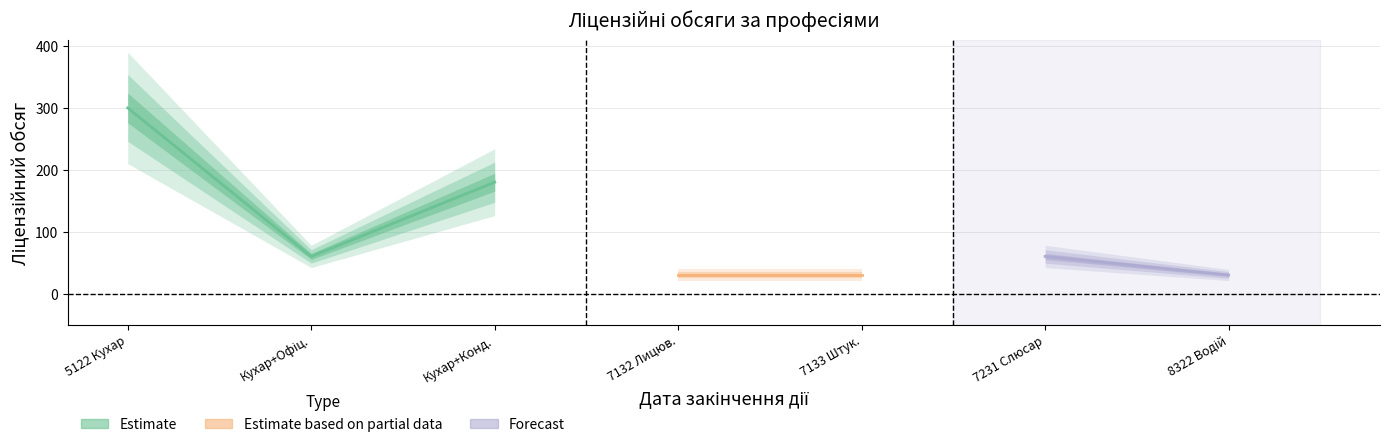

What position from the right is 7132 Лицювальник-плиточник?

4